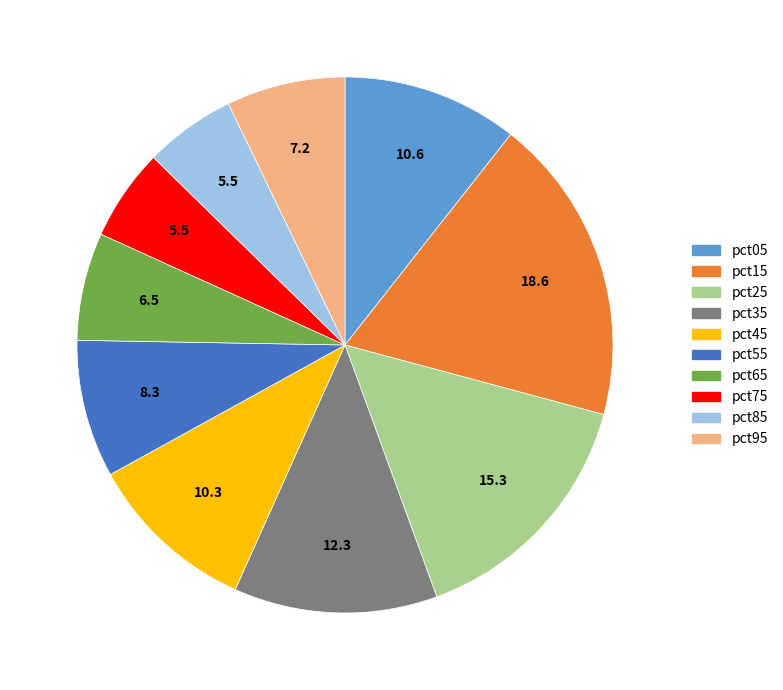

Is the sum of pct75 and pct55 greater than half?

No